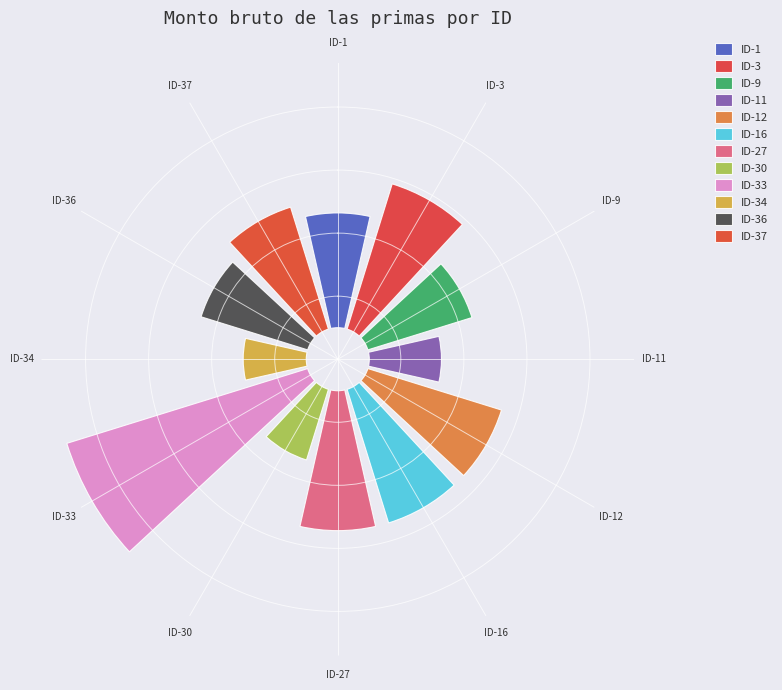

How many slices are in this pie chart?

12